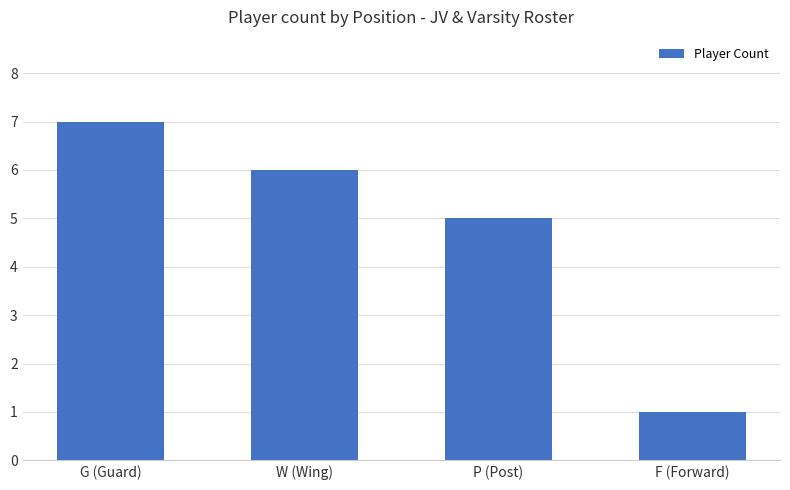

Does the chart contain stacked bars?

No